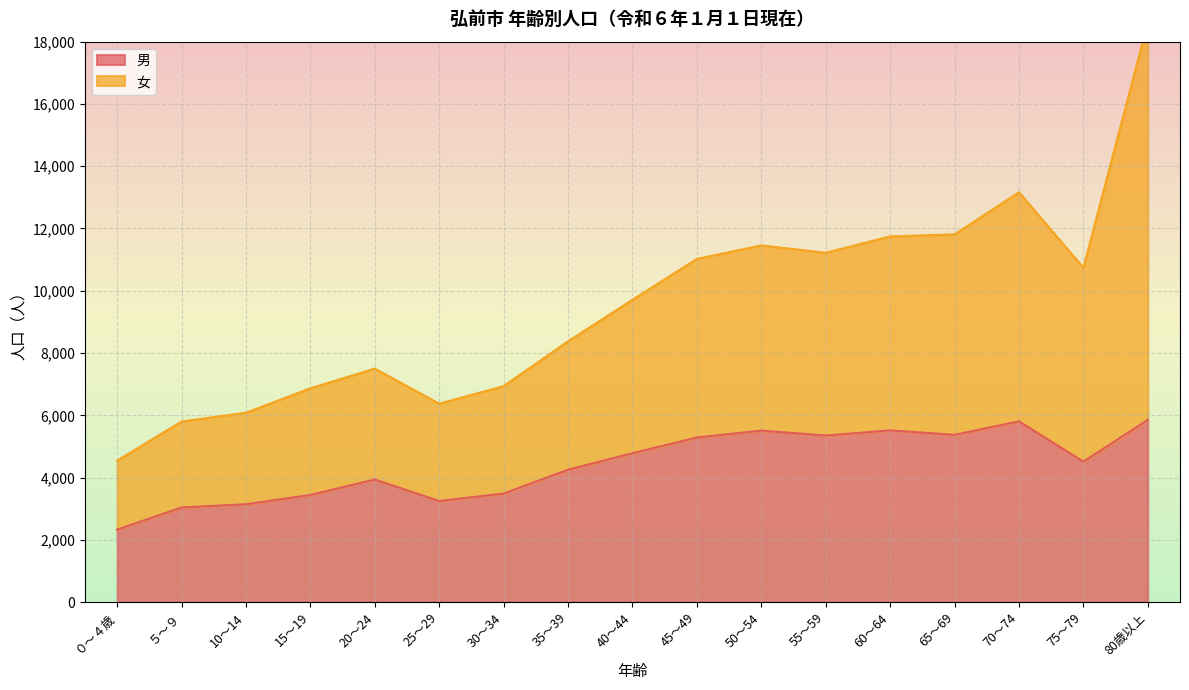

At which category does 男 reach its first local valley?

25～29